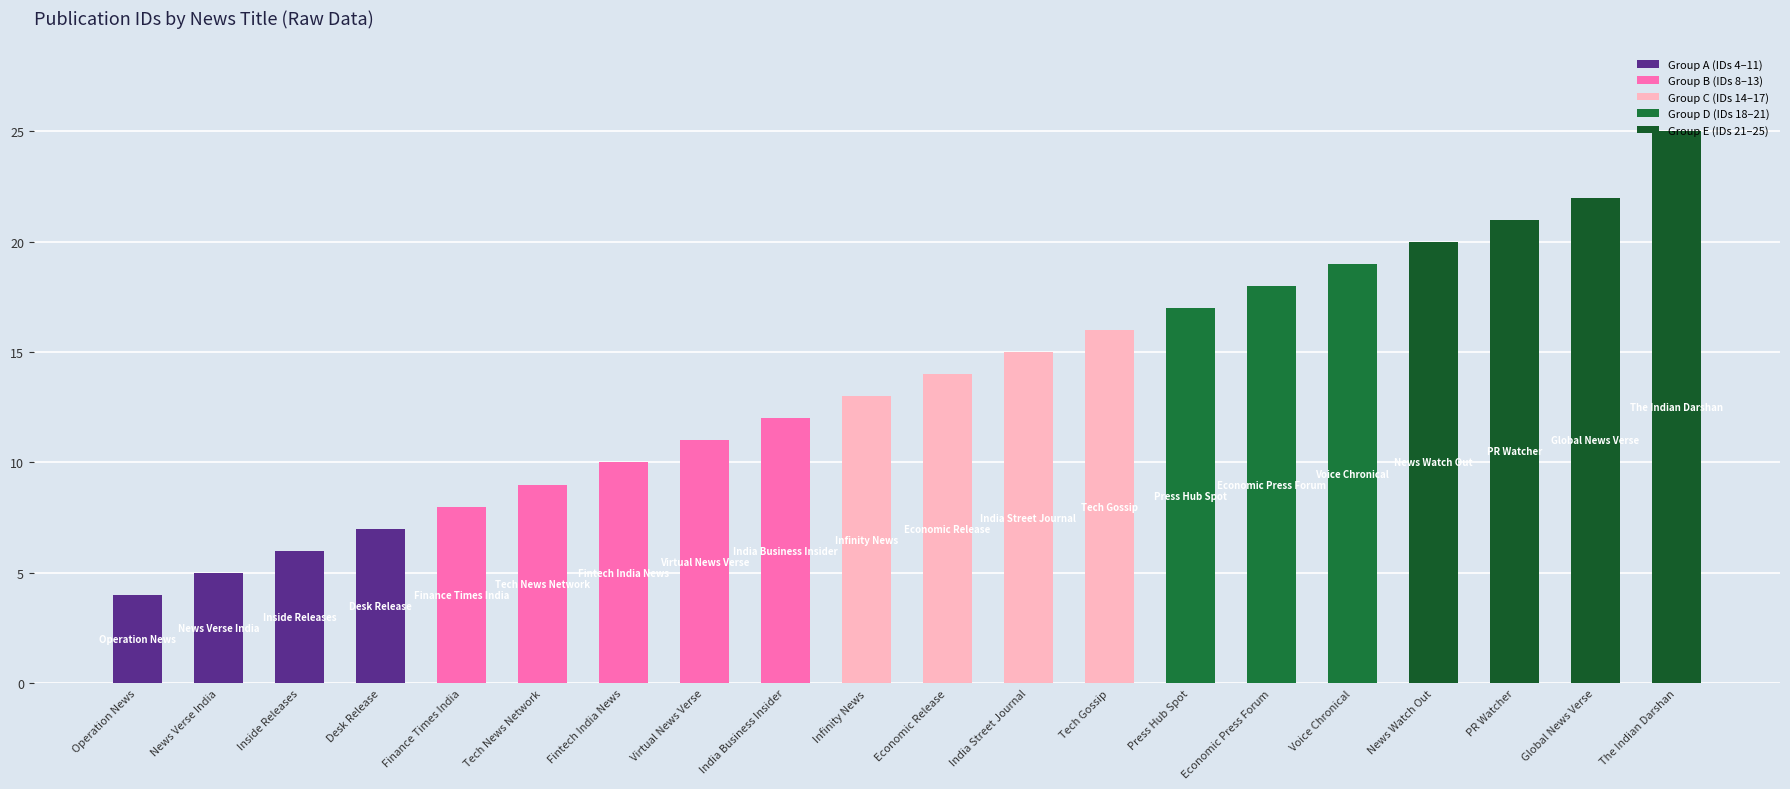

Where does the data first go above 14?

India Street Journal